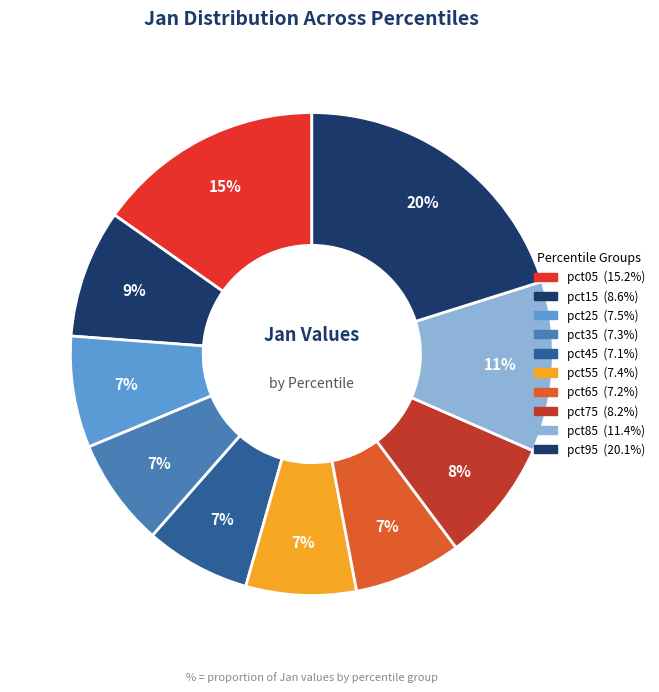

Which category has the biggest portion of the pie?

pct95